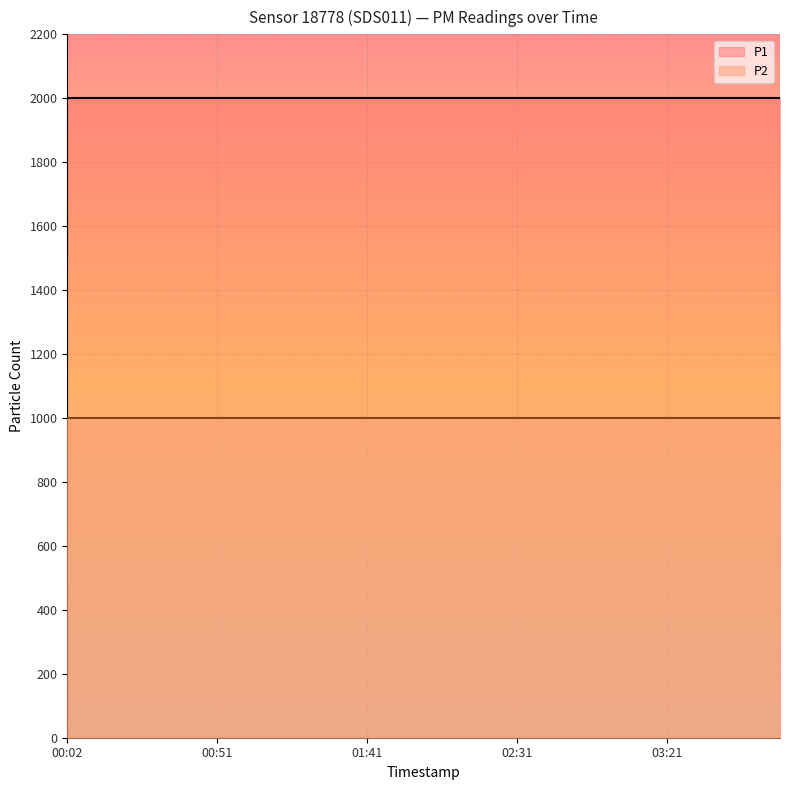

Between 03:08 and 01:41, which is larger?

03:08